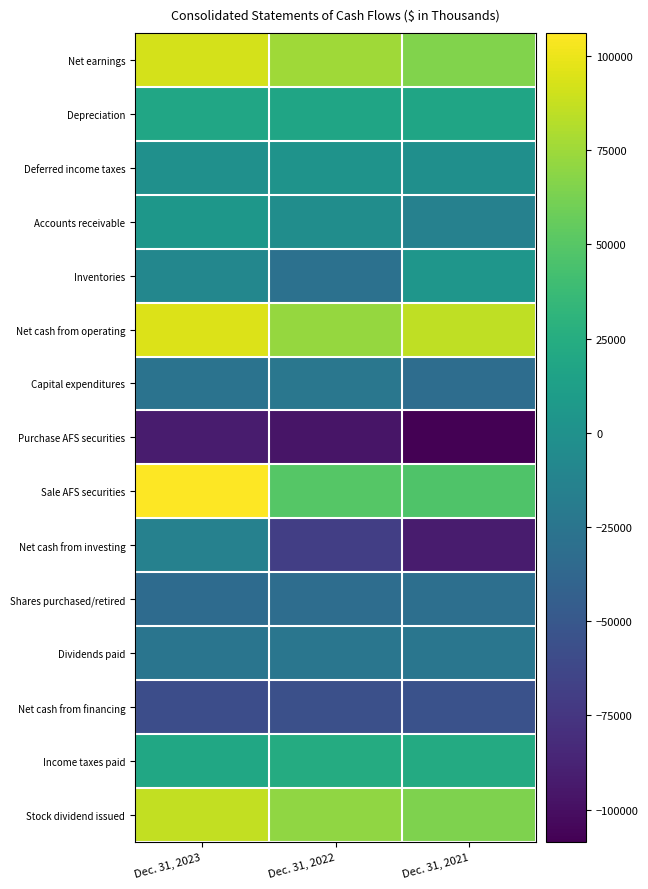

At how many categories does at least one series exceed 80632?

2